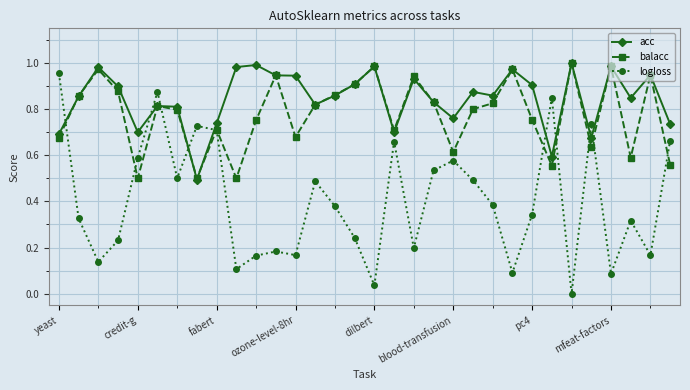

How many intersections are there between acc and logloss?

9